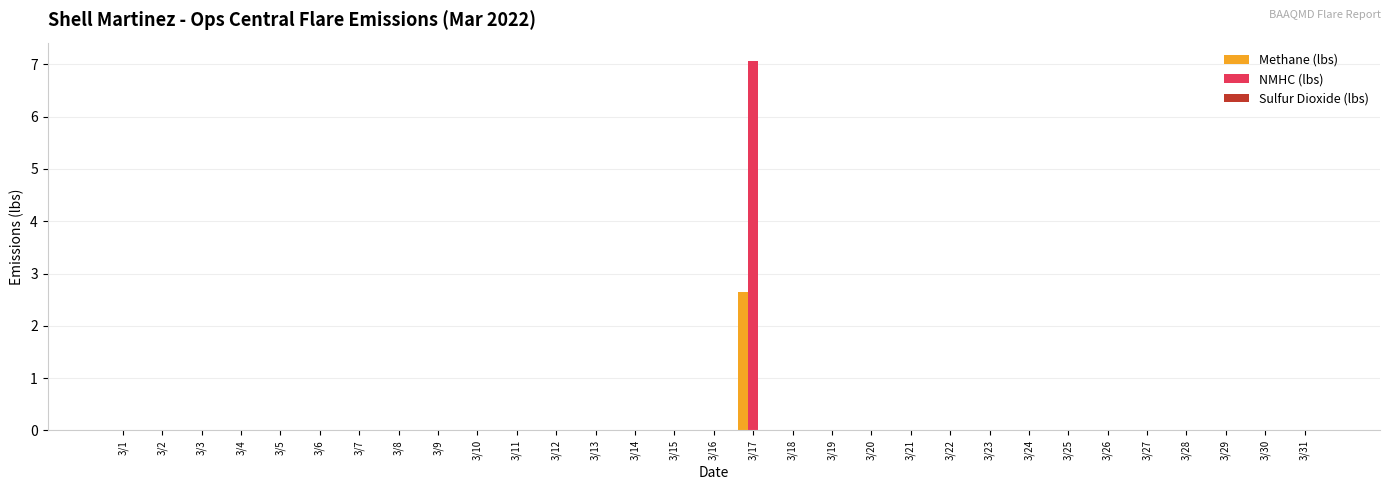

The value of NMHC (lbs) at 3/31 is -3.4. True or false?

False